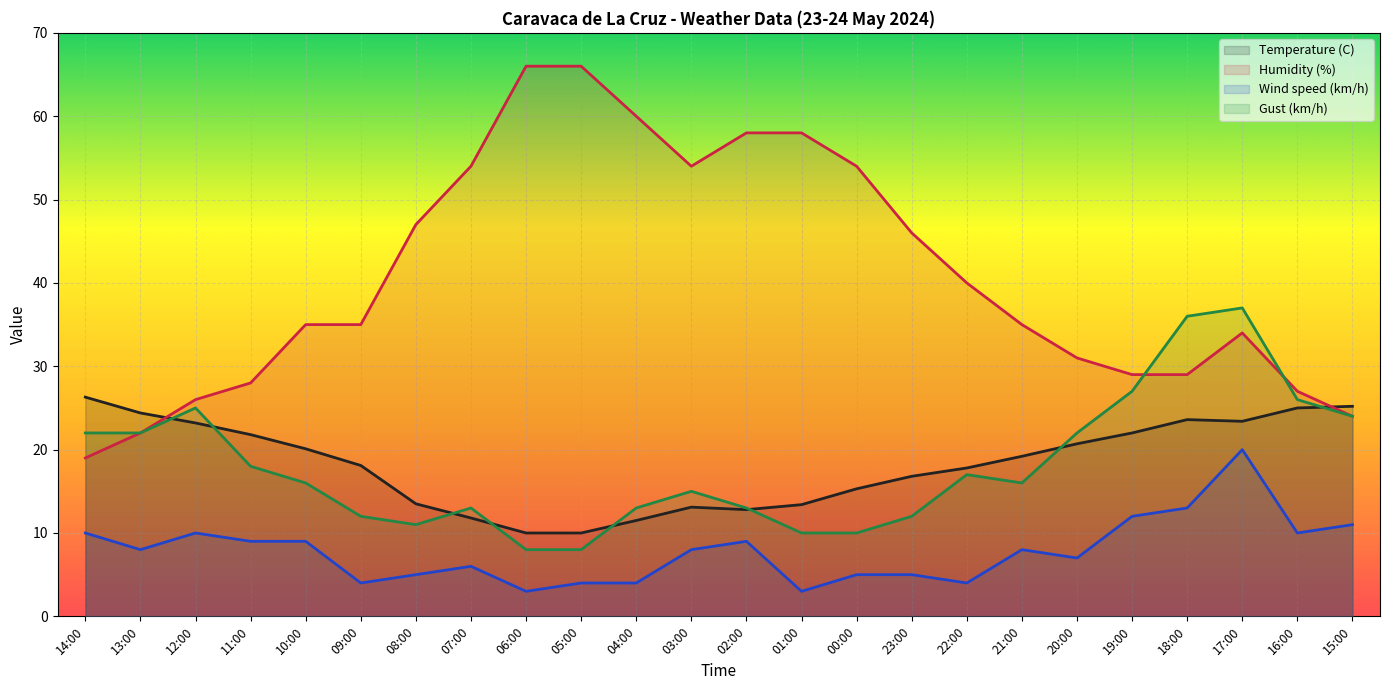

True or false: Temperature (C) and Wind speed (km/h) cross at least once.

False